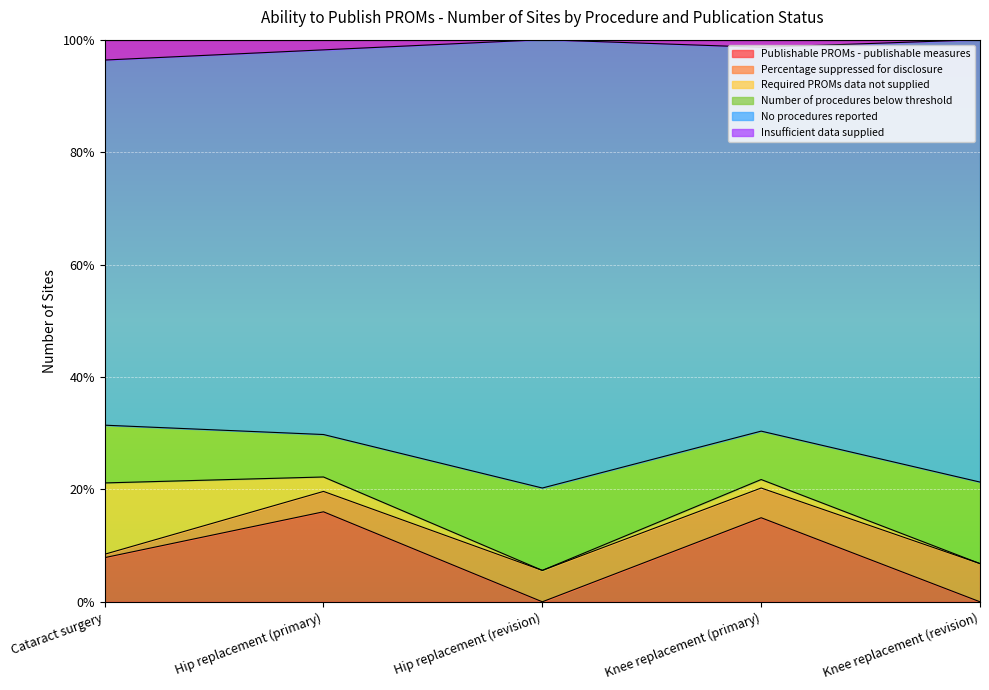

What is the total value across all series at Knee replacement (revision)?

100.0